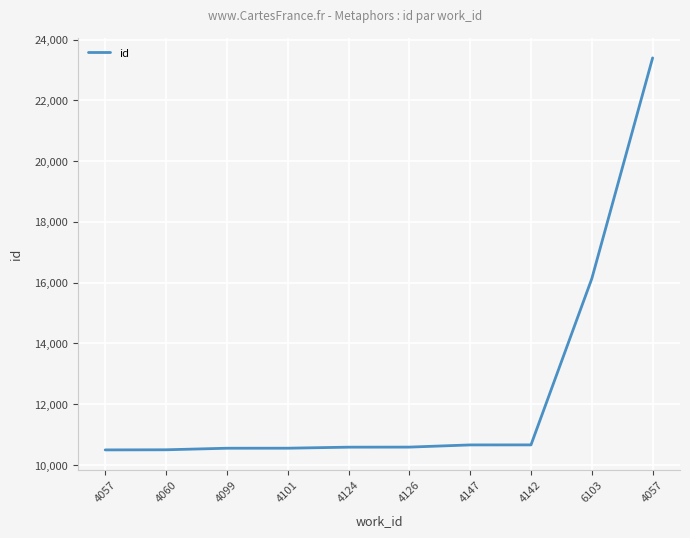

What is the maximum value shown in the chart?

23396